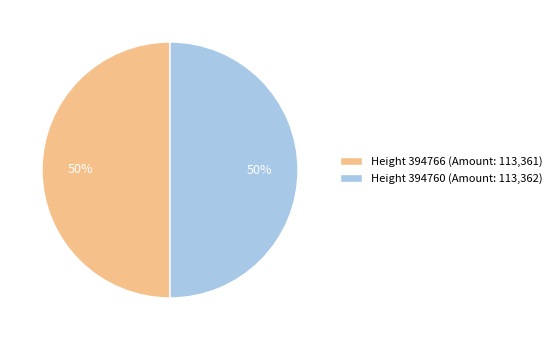

How many segments does this pie chart have?

2